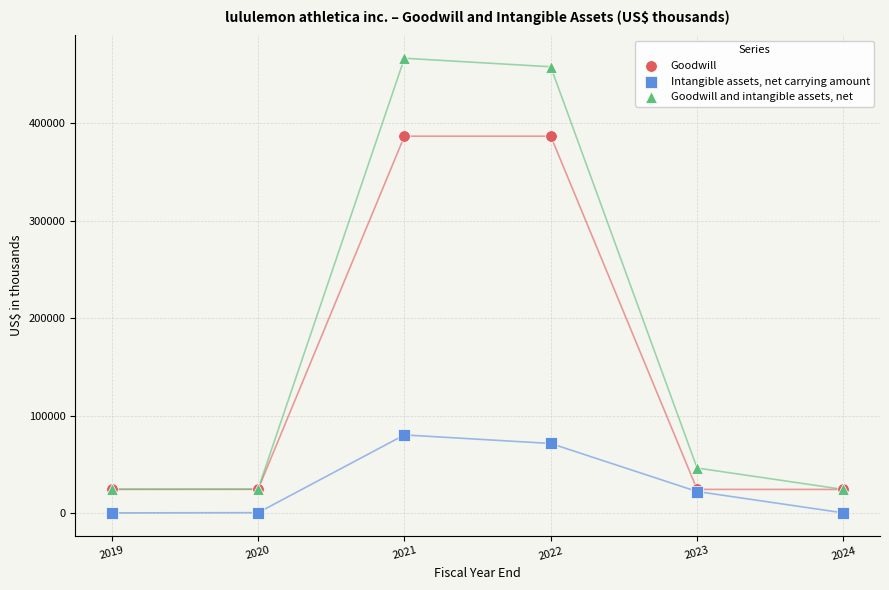

What are all the series names shown in the legend?

Goodwill, Intangible assets, net carrying amount, Goodwill and intangible assets, net